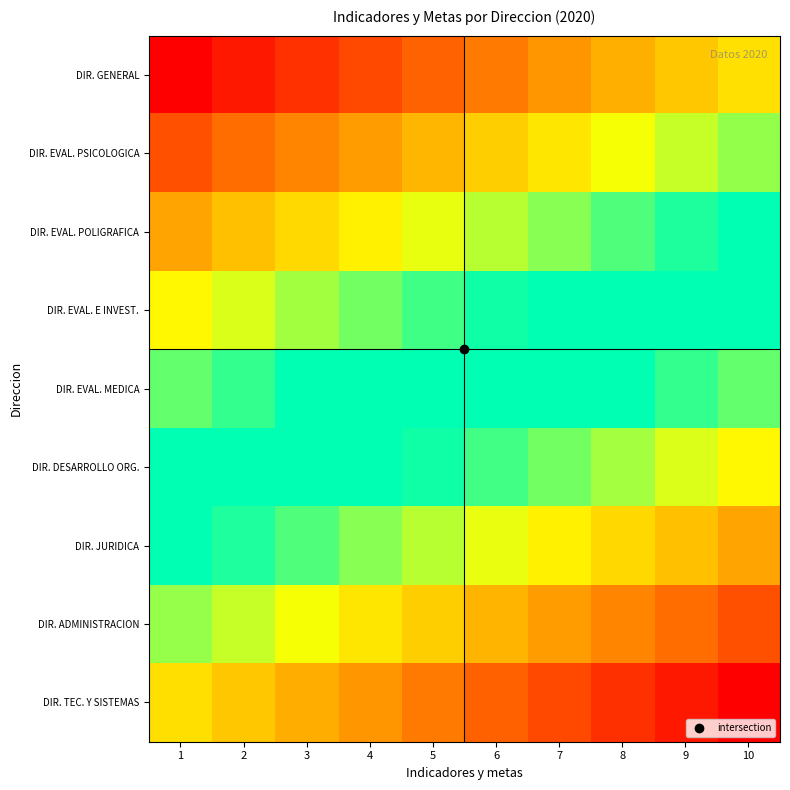

List the series in order of their peak value, lowest first.

DIR. GENERAL, DIR. EVAL. PSICOLOGICA, DIR. EVAL. POLIGRAFICA, DIR. EVAL. E INVEST., DIR. EVAL. MEDICA, DIR. DESARROLLO ORG., DIR. JURIDICA, DIR. ADMINISTRACION, DIR. TEC. Y SISTEMAS